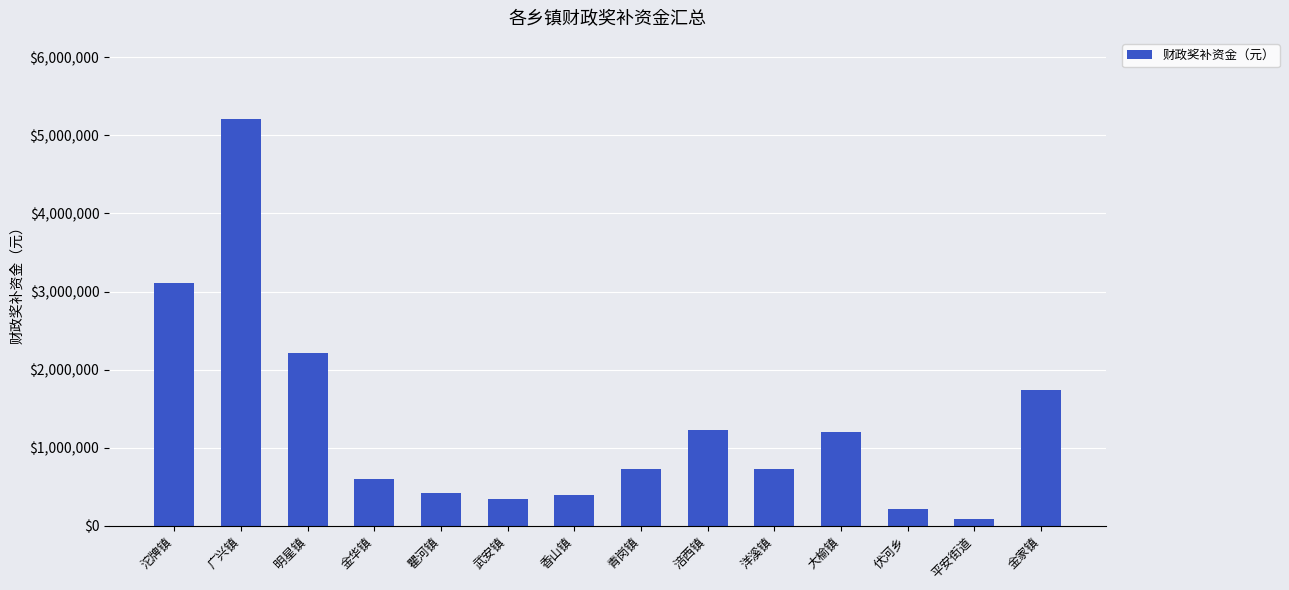

Is it true that the value at 伏河乡 is 220000?

True